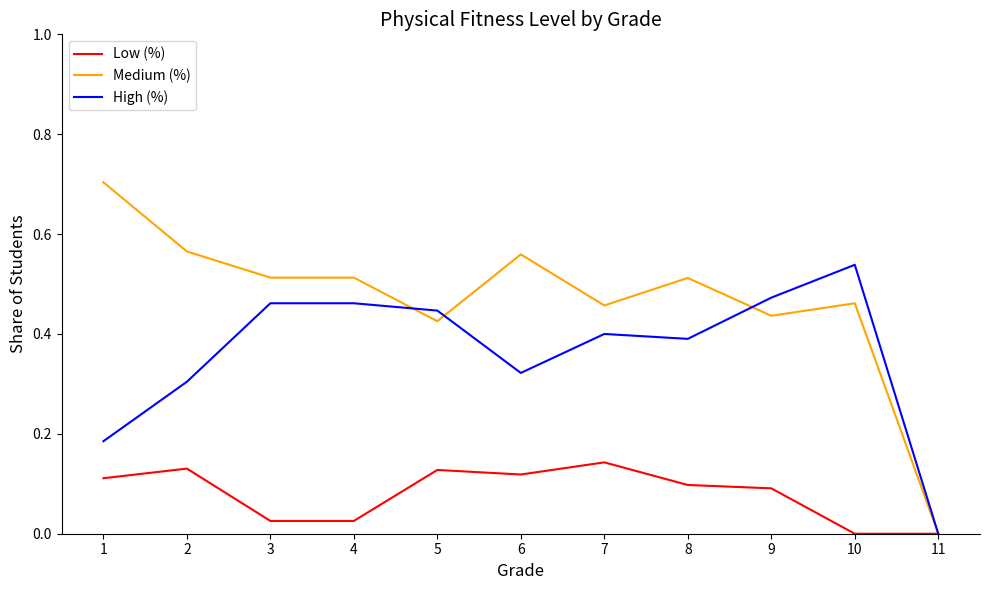

True or false: High (%) and Medium (%) intersect in this chart.

True